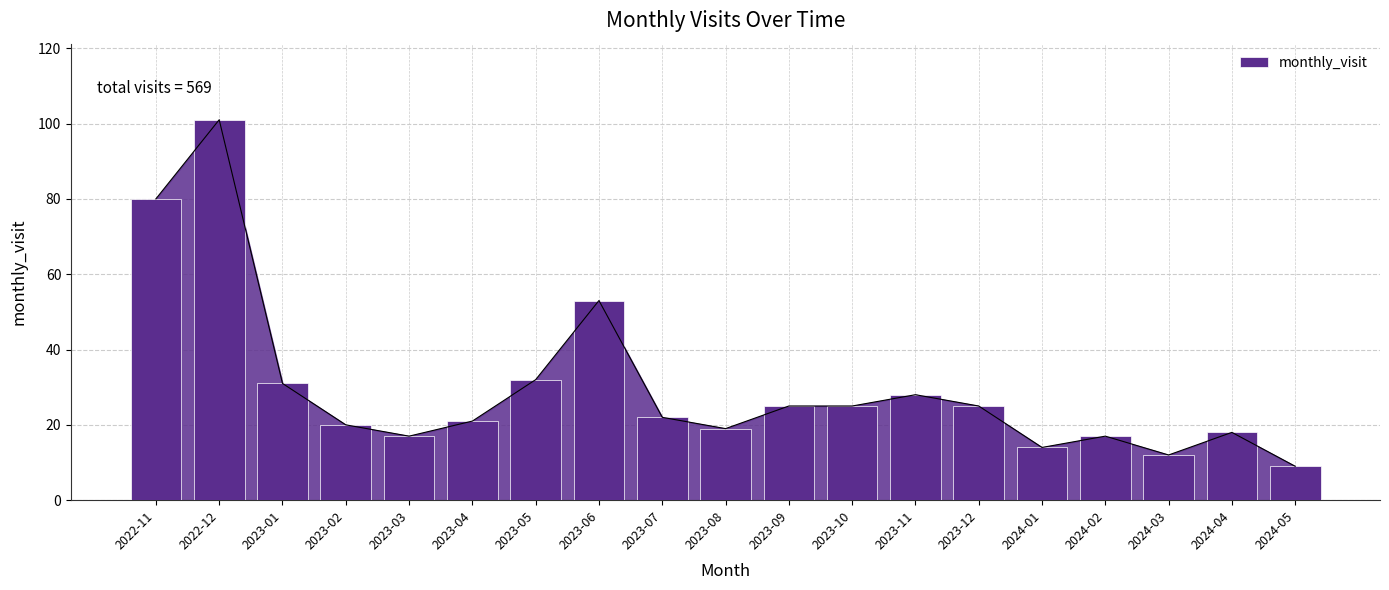

Where does the data first go above 22?

2022-11